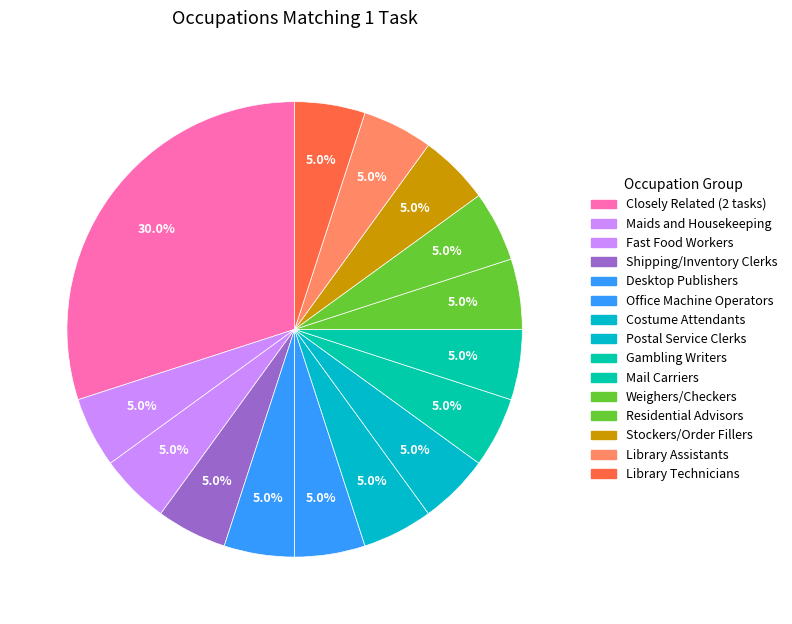

Combined, do Postal Service Clerks and Library Technicians account for over 50%?

No